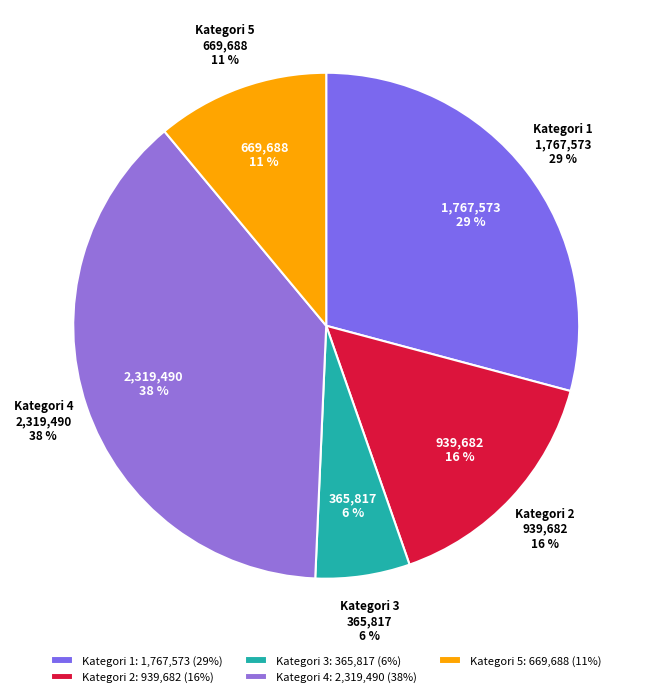

Do 5 and 4 together represent more than half of the pie?

No